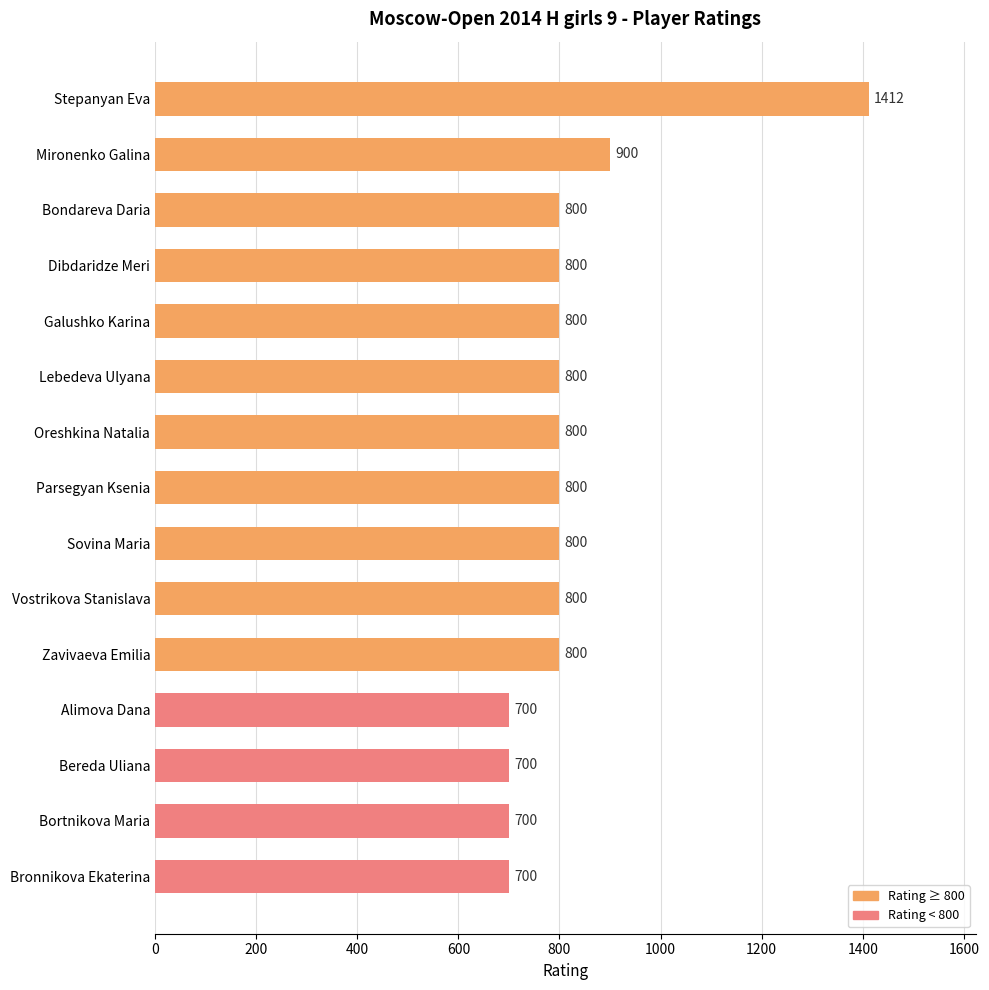

How many values are between 700 and 800?

13